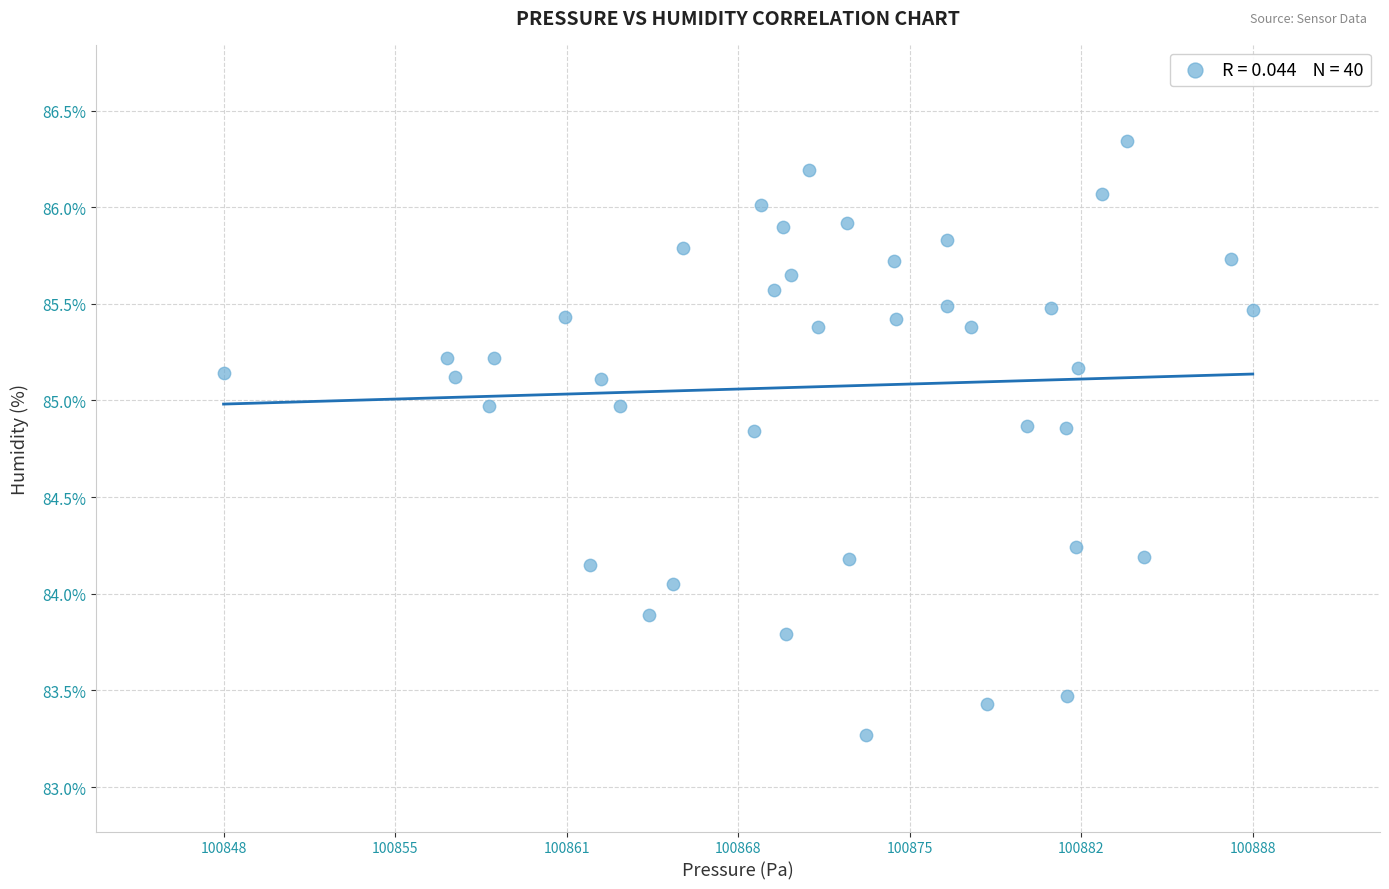

What is the range of Y values (max minus min)?

3.1